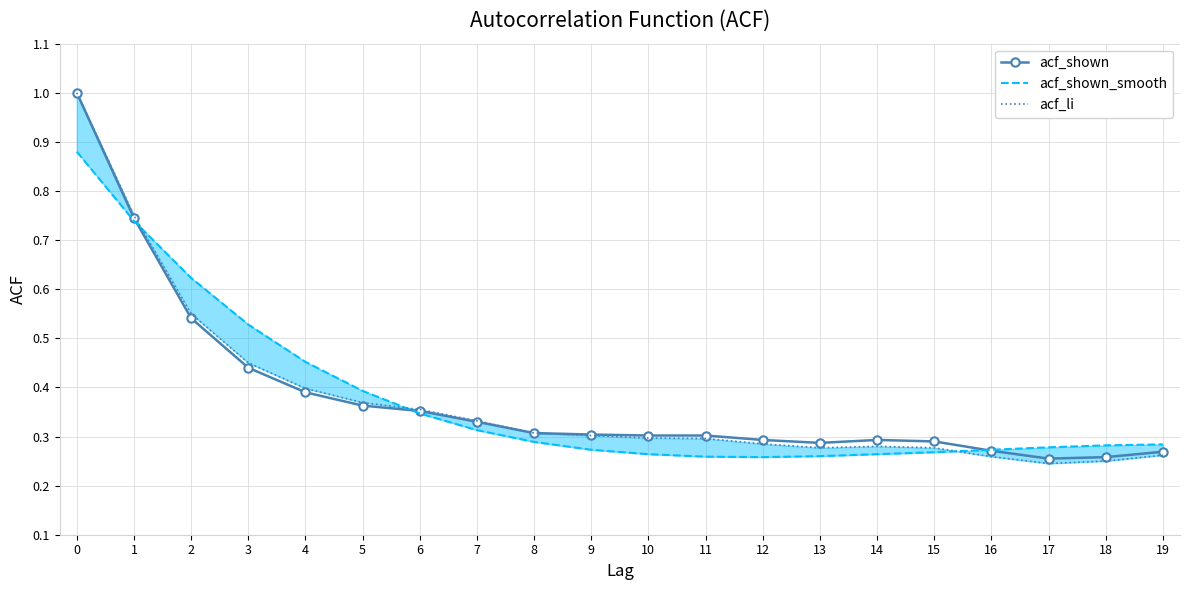

Count the acf_shown values in the range 0 to 1.

20